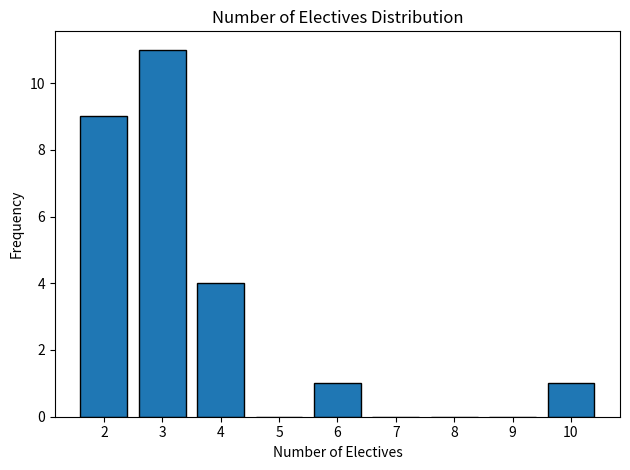

Reading right to left, transcribe all the data shown in this chart.

10=1	9=0	8=0	7=0	6=1	5=0	4=4	3=11	2=9